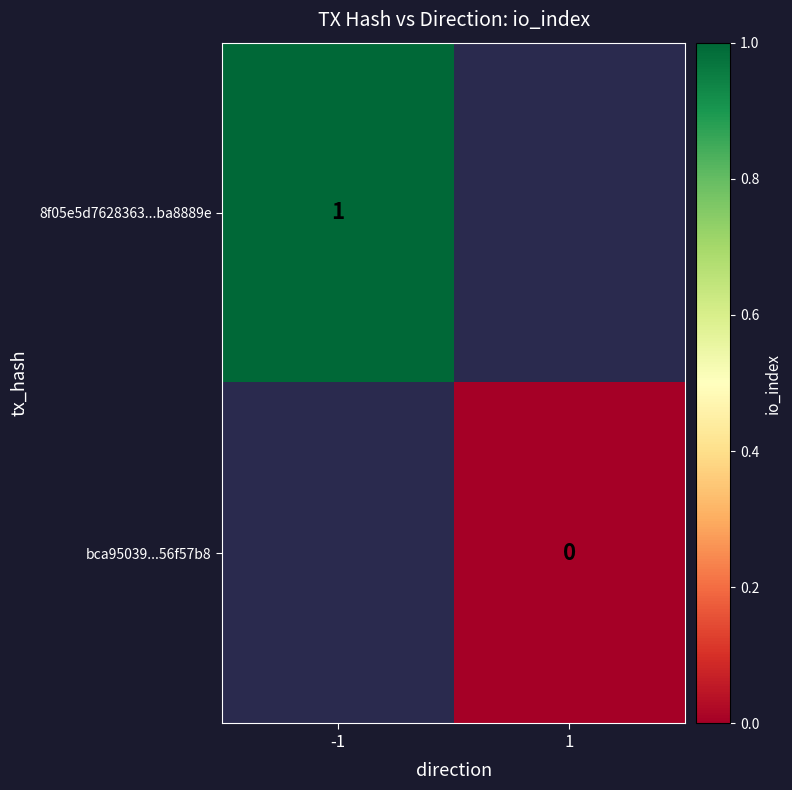

How many series are shown in this chart?

2